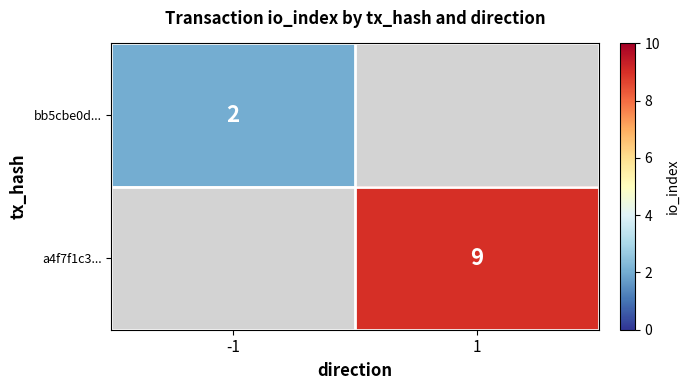

True or false: a4f7f1c3... has a value of 3.0 at 1.

False